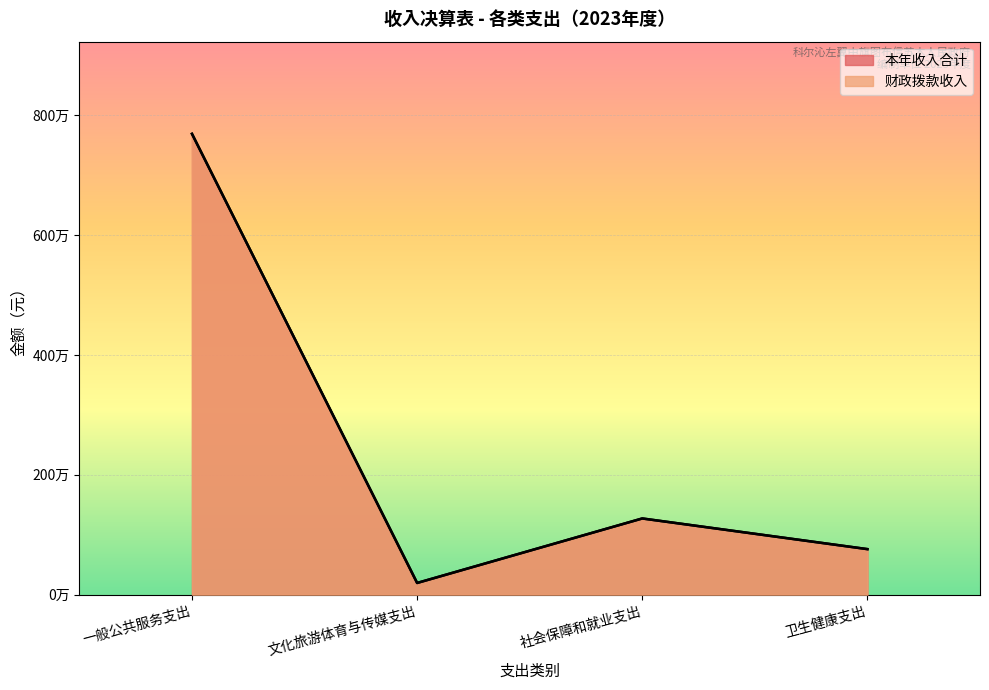

List the series in order of their peak value, highest first.

本年收入合计, 财政拨款收入